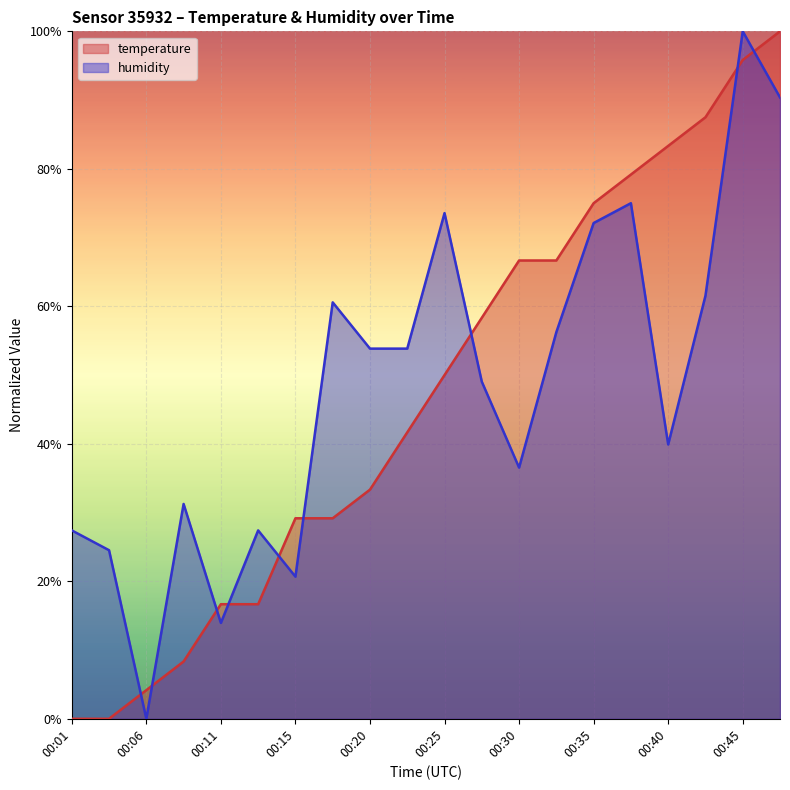

Reading left to right, list all the values displayed in this chart.

temperature: 00:01=0.0	00:03=0.0	00:06=4.2	00:08=8.3	00:11=16.7	00:13=16.7	00:15=29.2	00:18=29.2	00:20=33.3	00:23=41.7	00:25=50.0	00:28=58.3	00:30=66.7	00:32=66.7	00:35=75.0	00:37=79.2	00:40=83.3	00:42=87.5	00:45=95.8	00:47=100.0
humidity: 00:01=27.4	00:03=24.5	00:06=0.0	00:08=31.2	00:11=13.9	00:13=27.4	00:15=20.7	00:18=60.6	00:20=53.8	00:23=53.8	00:25=73.6	00:28=49.0	00:30=36.5	00:32=56.2	00:35=72.1	00:37=75.0	00:40=39.9	00:42=61.5	00:45=100.0	00:47=90.4